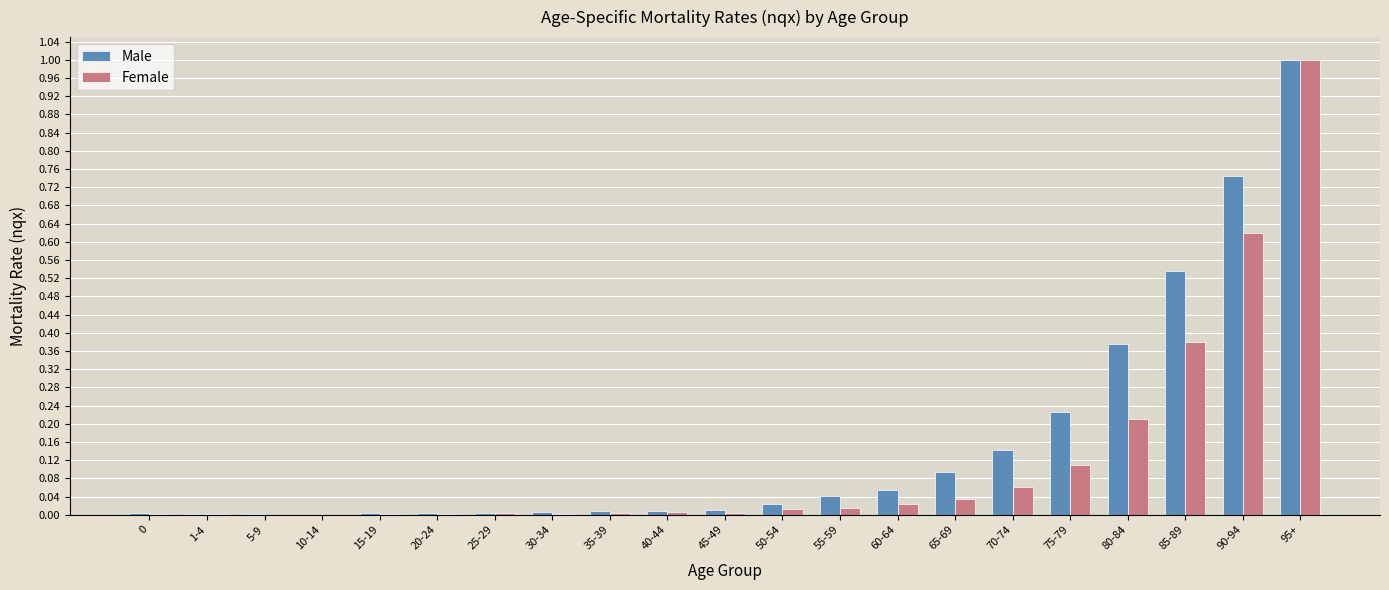

What are all the series names shown in the legend?

Male, Female